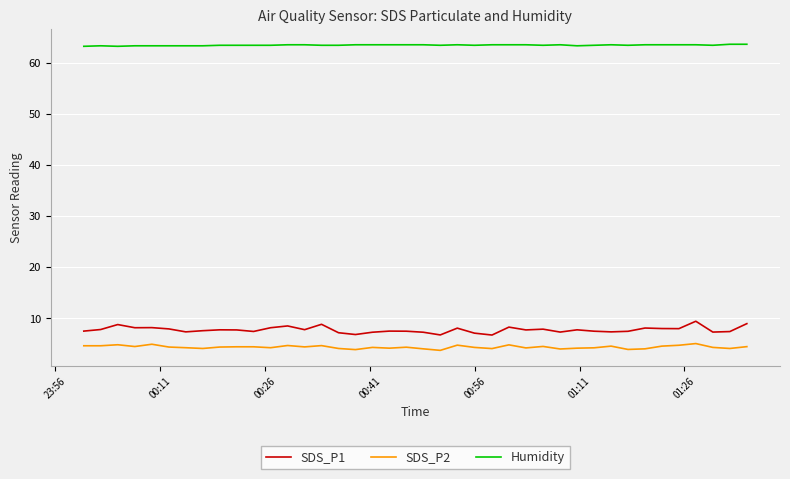

What is the smallest value displayed?

3.7